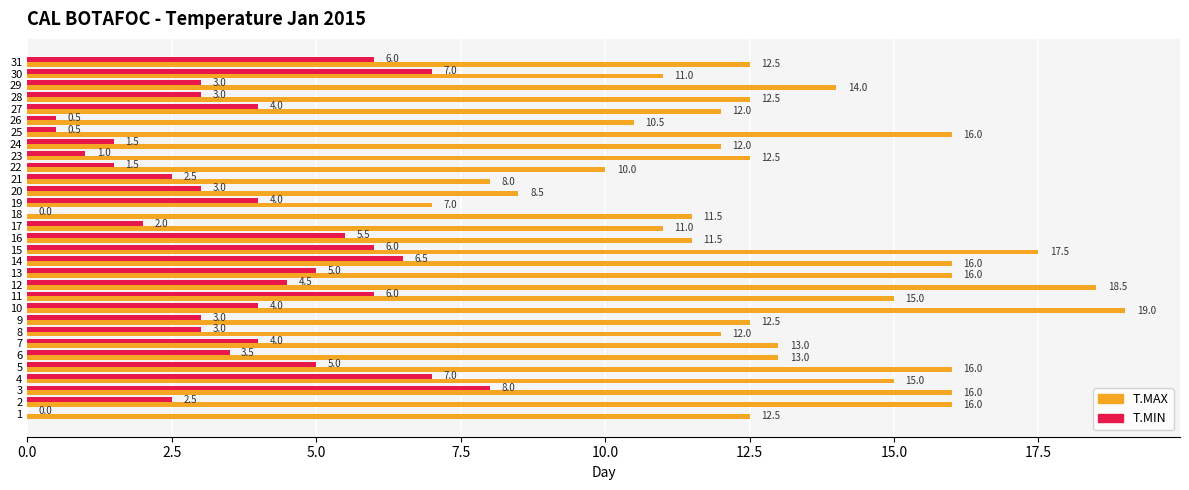

Read the T.MIN value at 11.

6.0